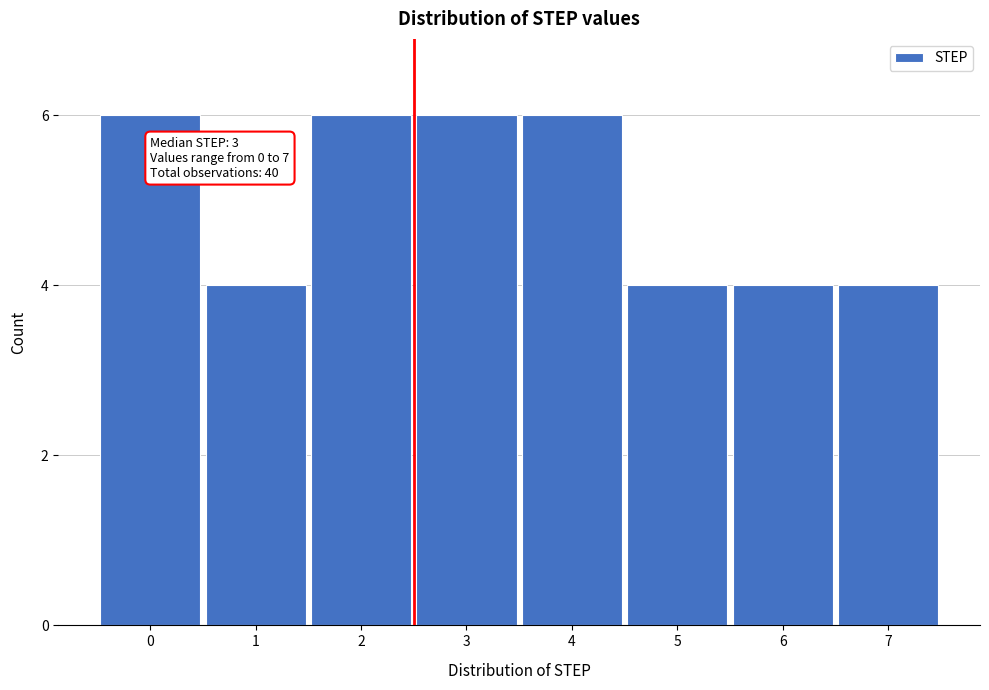

Reading left to right, transcribe all the data shown in this chart.

0=6	1=4	2=6	3=6	4=6	5=4	6=4	7=4